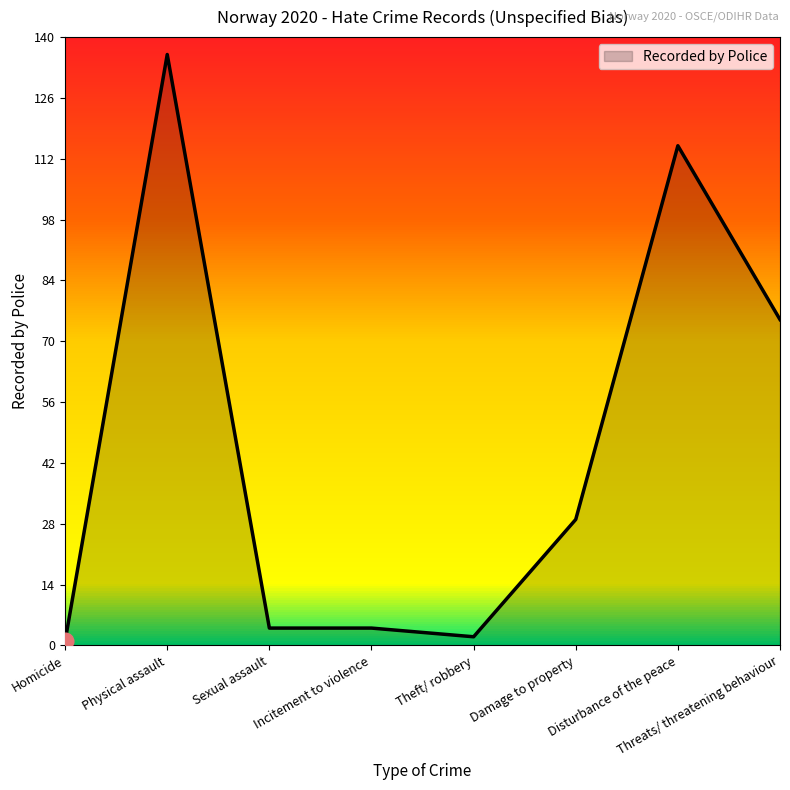

What is the sum of the values at Damage to property and Disturbance of the peace?

144